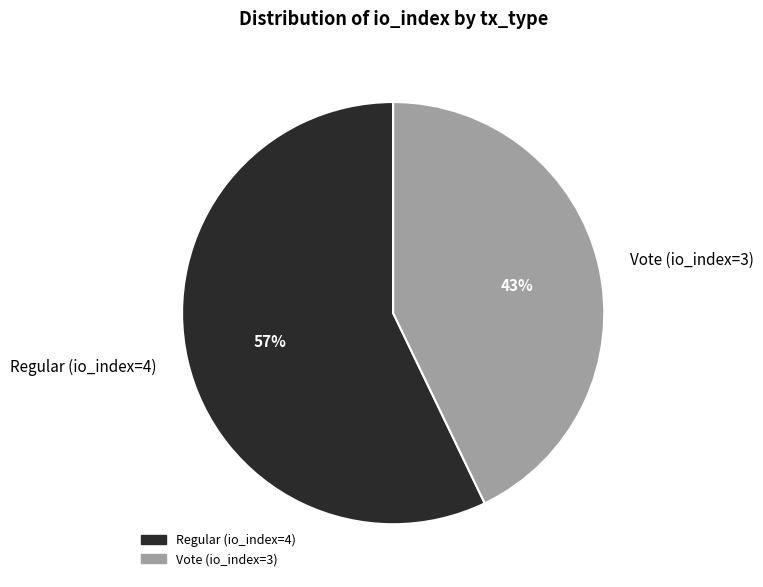

Rank the categories by value from highest to lowest.

Regular (io_index=4), Vote (io_index=3)